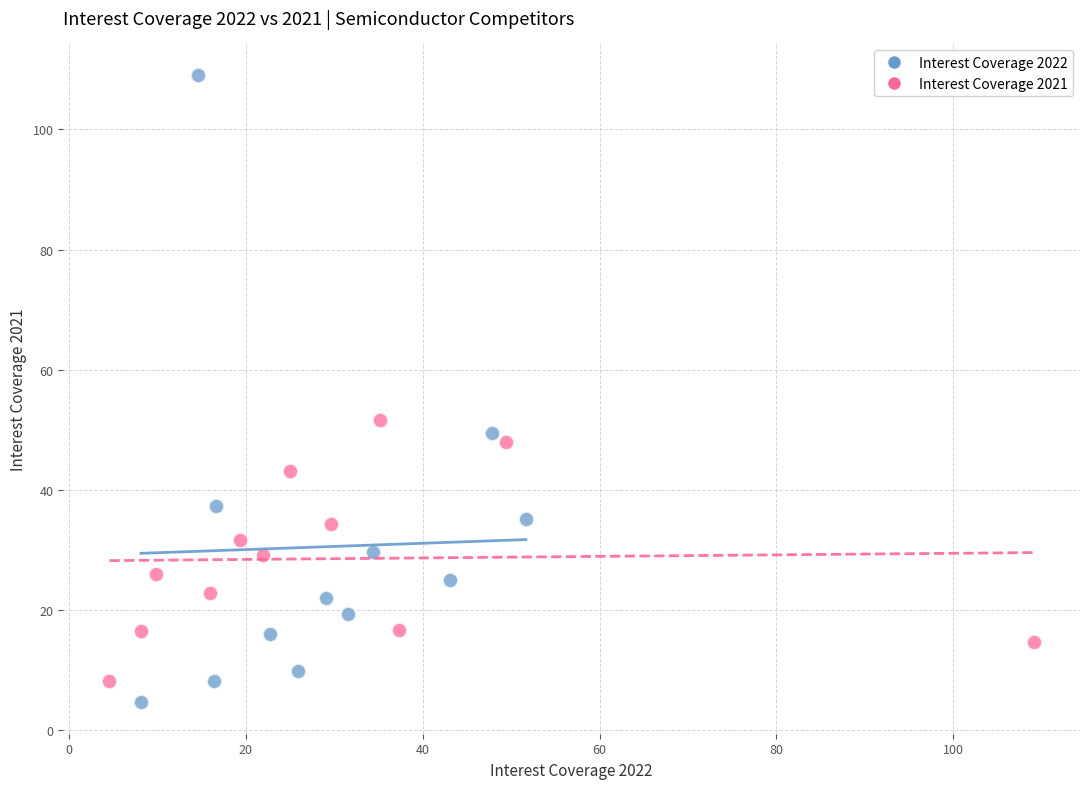

What are all the series names shown in the legend?

Interest Coverage 2022, Interest Coverage 2021